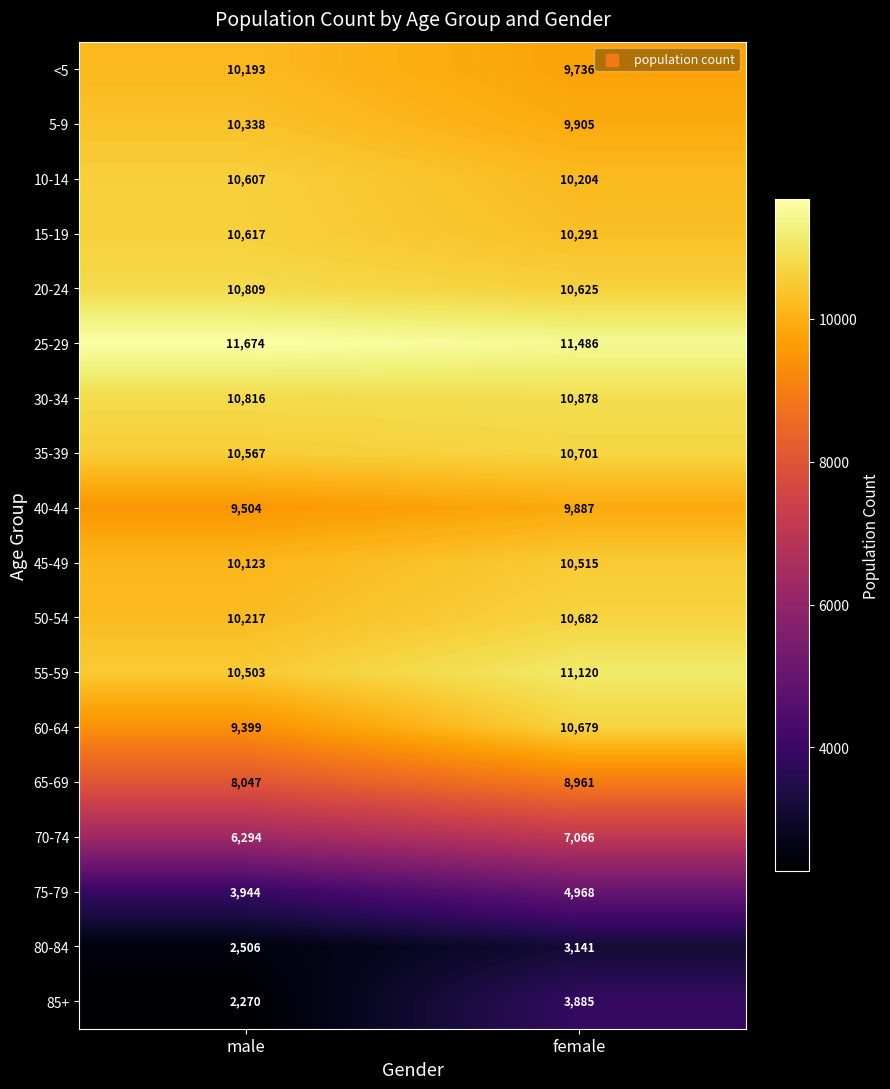

At which label is 65-69 closest to 8504?

male